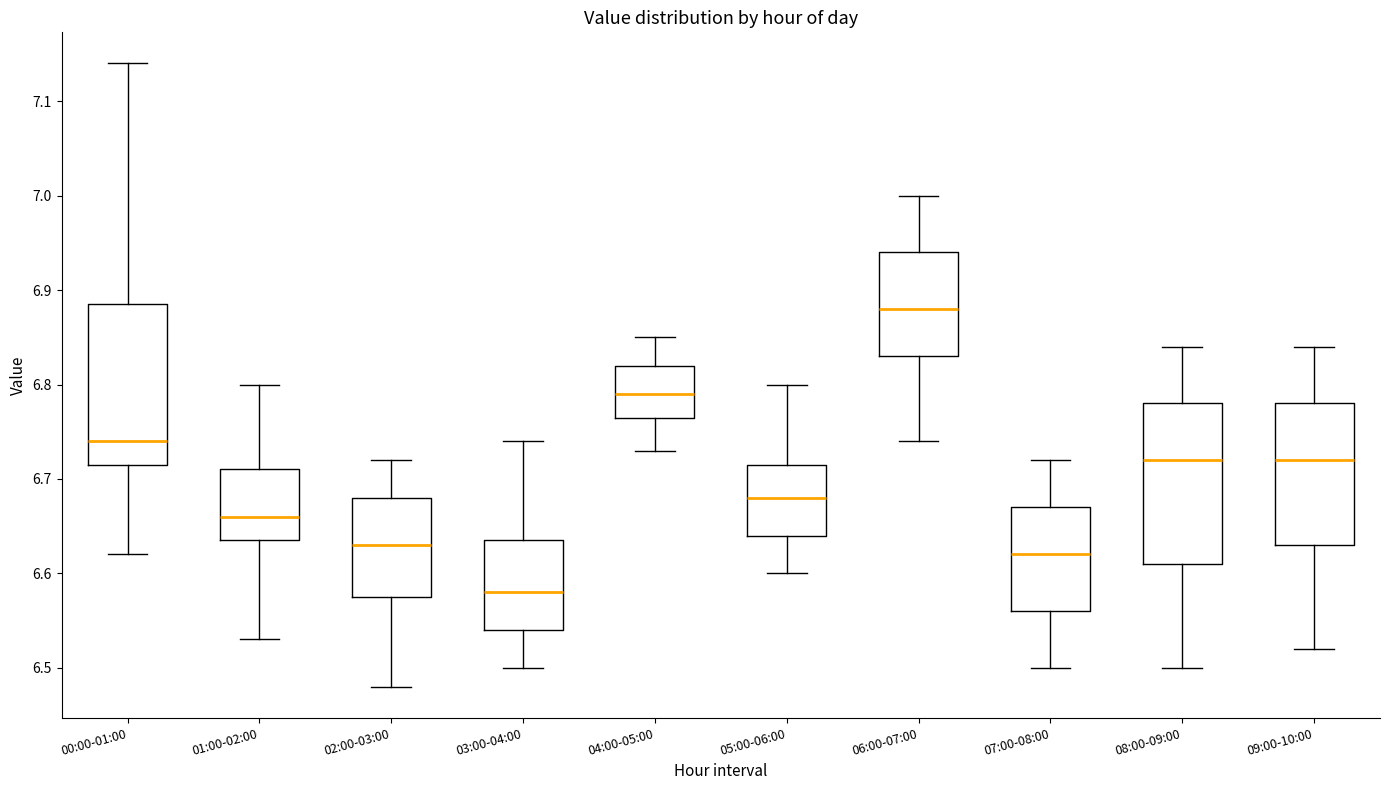

Which box's median line is the highest?

06:00-07:00